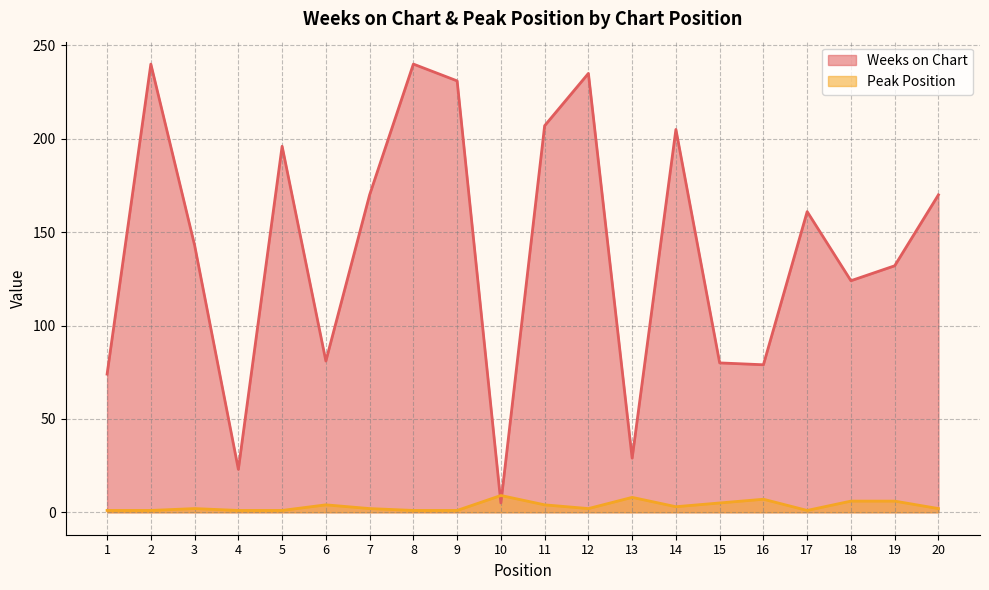

What are all the series names shown in the legend?

Weeks on Chart, Peak Position